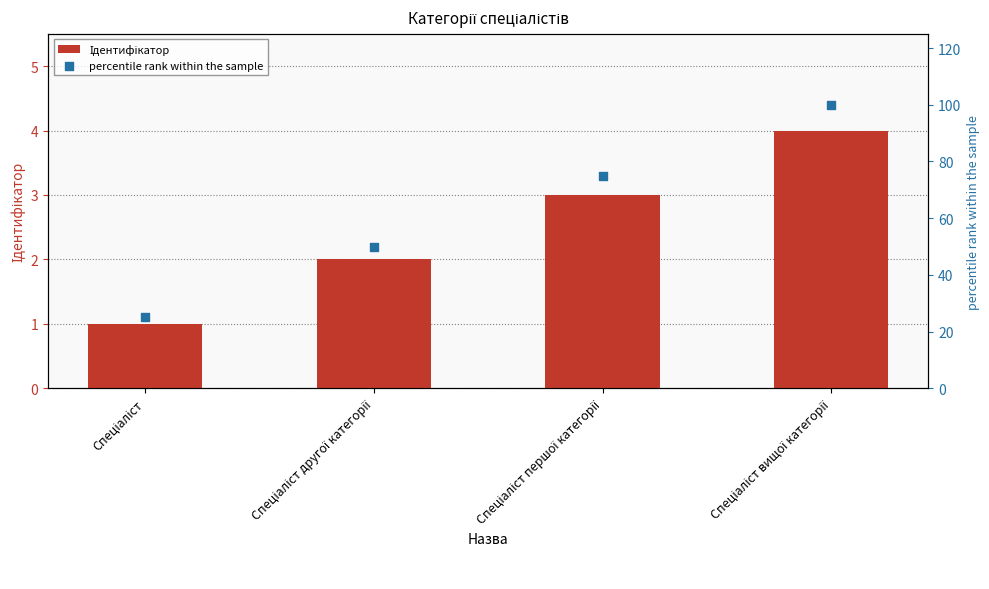

Which series has the largest total across all categories?

percentile rank within the sample